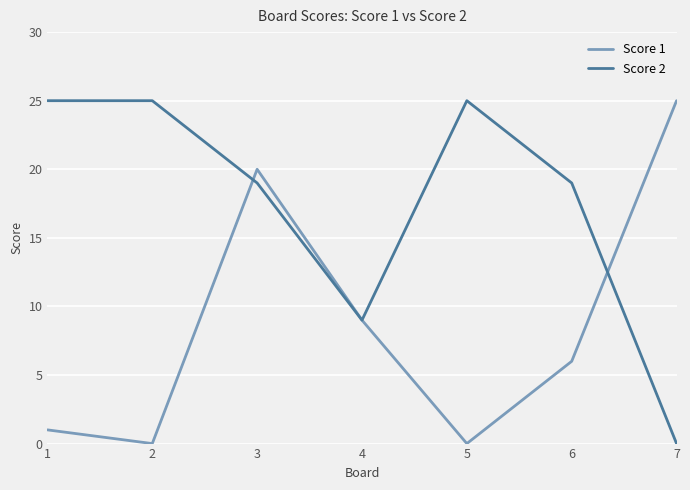

What is the difference between the highest and lowest values at 5?

25